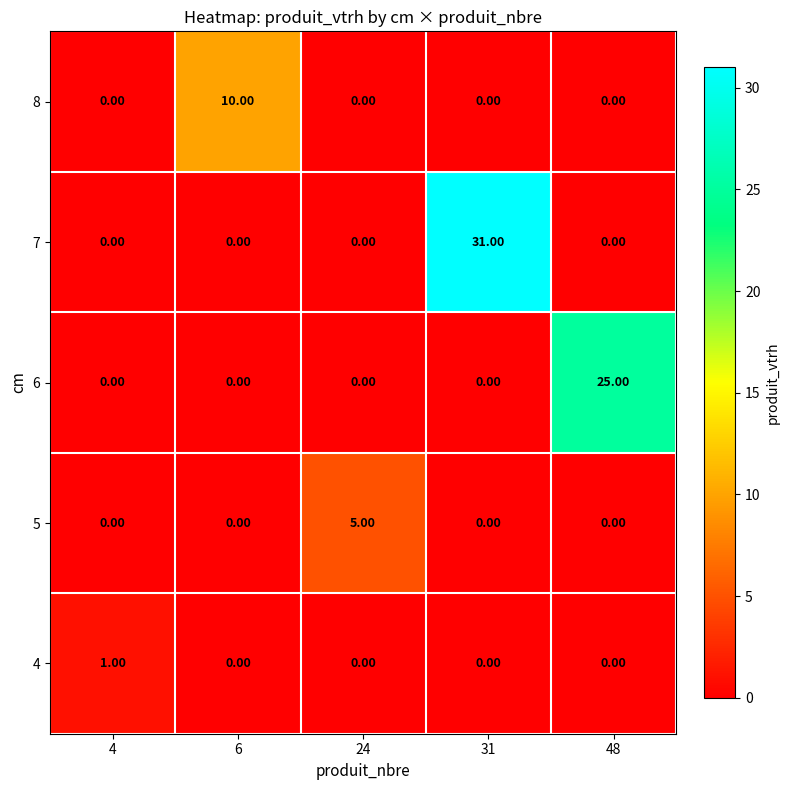

What is the average value of the 6 series?

5